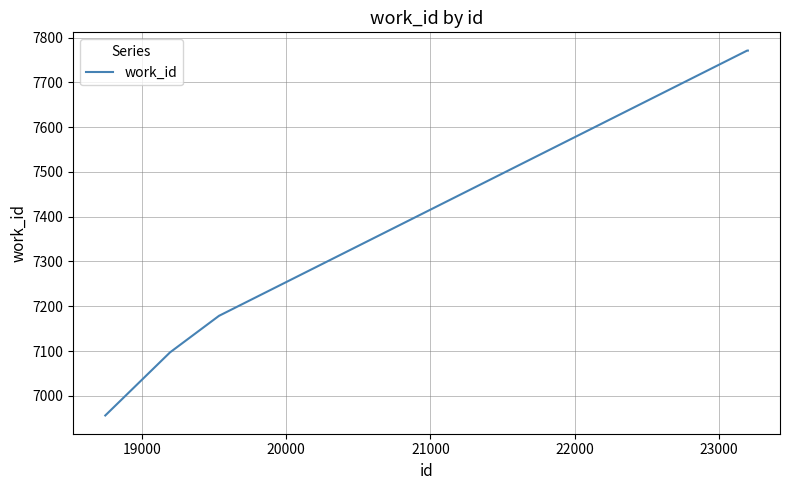

What is the greatest value displayed?

7771